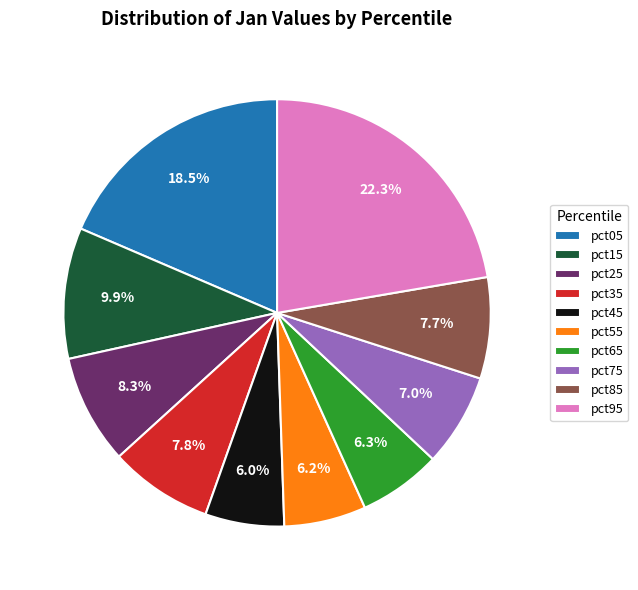

Which slice is the largest?

pct95